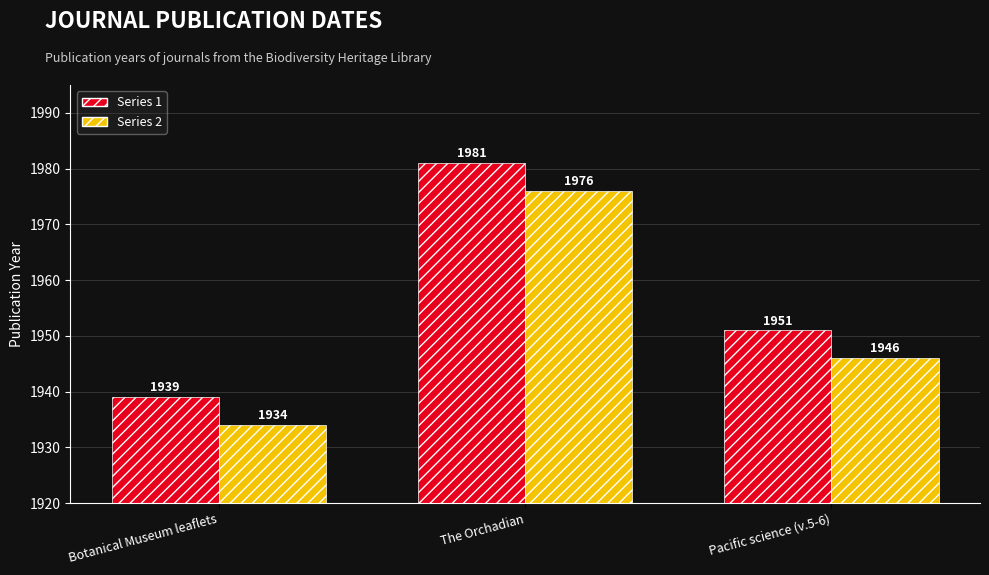

Are the bars horizontal?

No